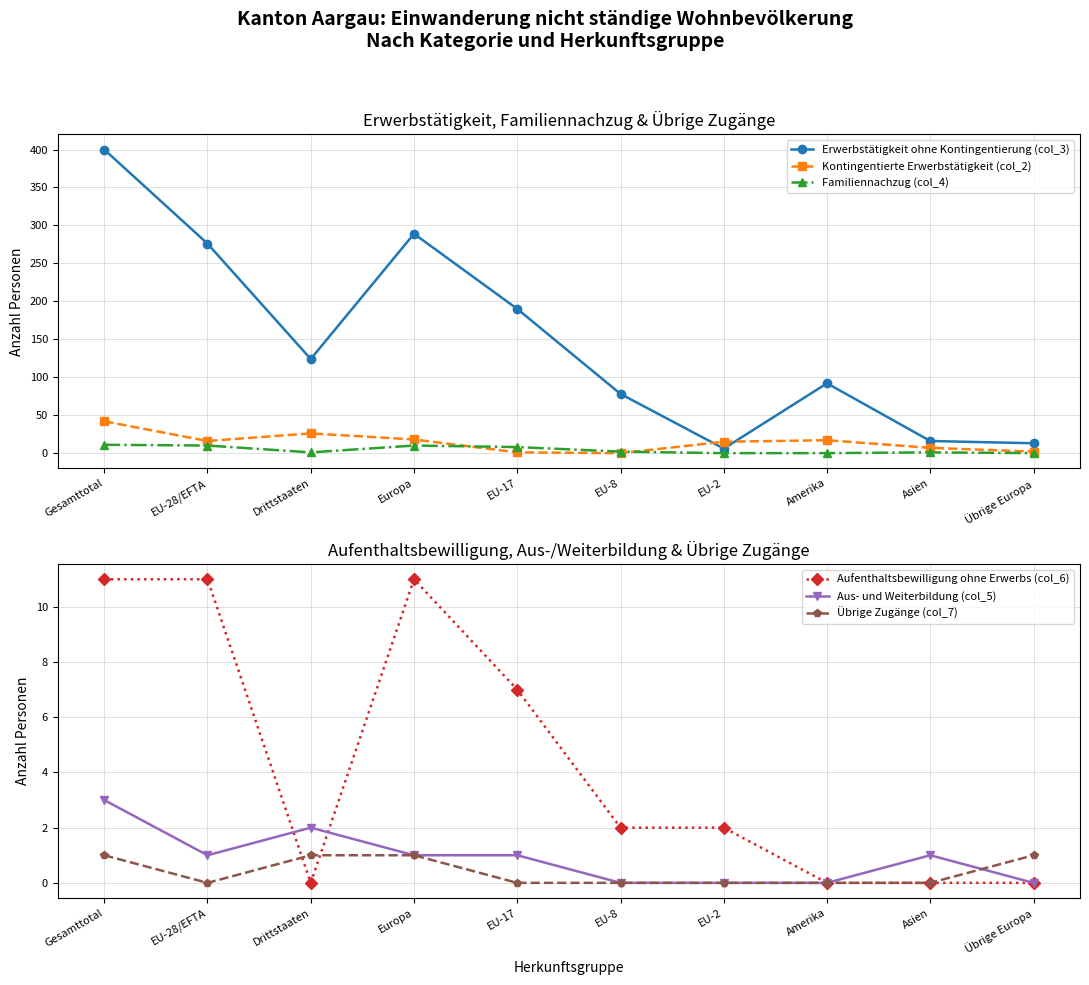

What is the total value across all series at EU-2?

23